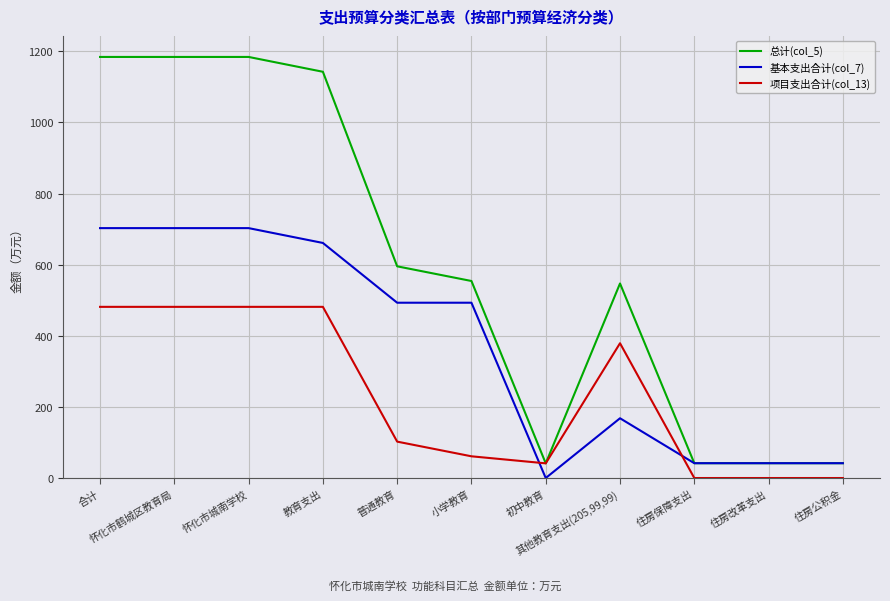

What is the maximum value shown in the chart?

1184.1